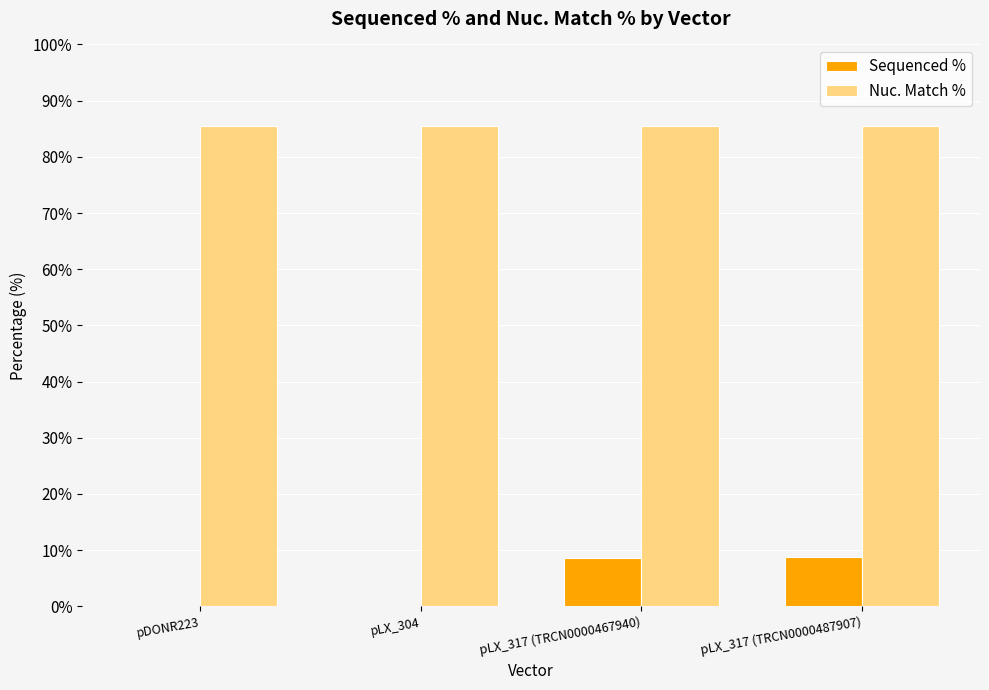

Is the value of Sequenced % at pLX_317 (TRCN0000487907) greater than the value of Nuc. Match % at pLX_304?

No